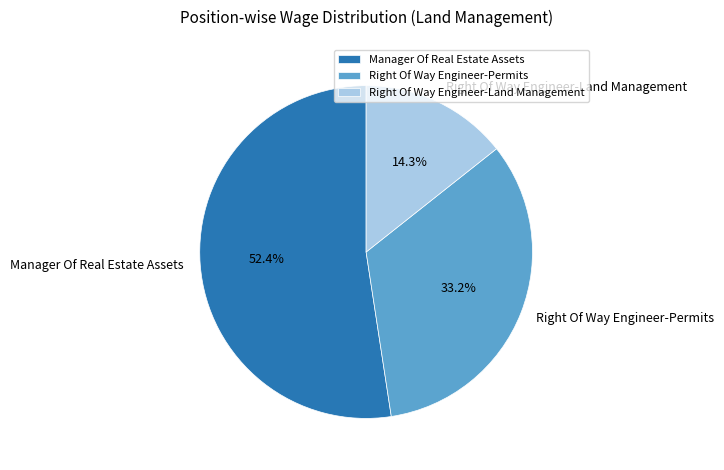

To the nearest percent, what is the difference between the largest and smallest slice percentages?

38%